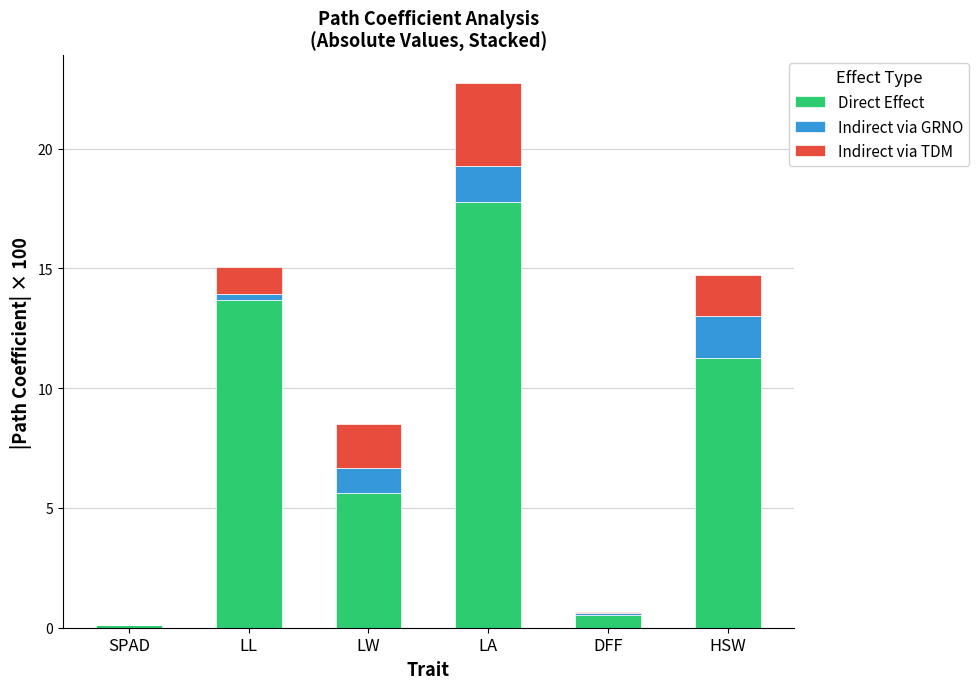

Reading right to left, transcribe the values for Direct Effect.

HSW=11.3	DFF=0.5	LA=17.8	LW=5.6	LL=13.7	SPAD=0.1